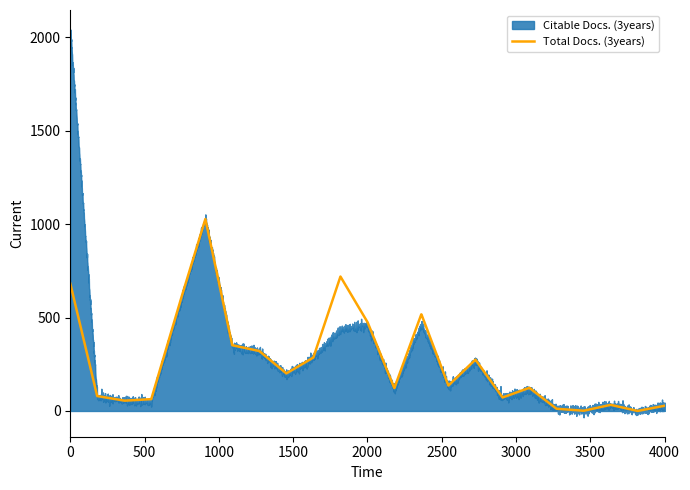

What is the maximum value for Total Docs. (3years)?

1027.2